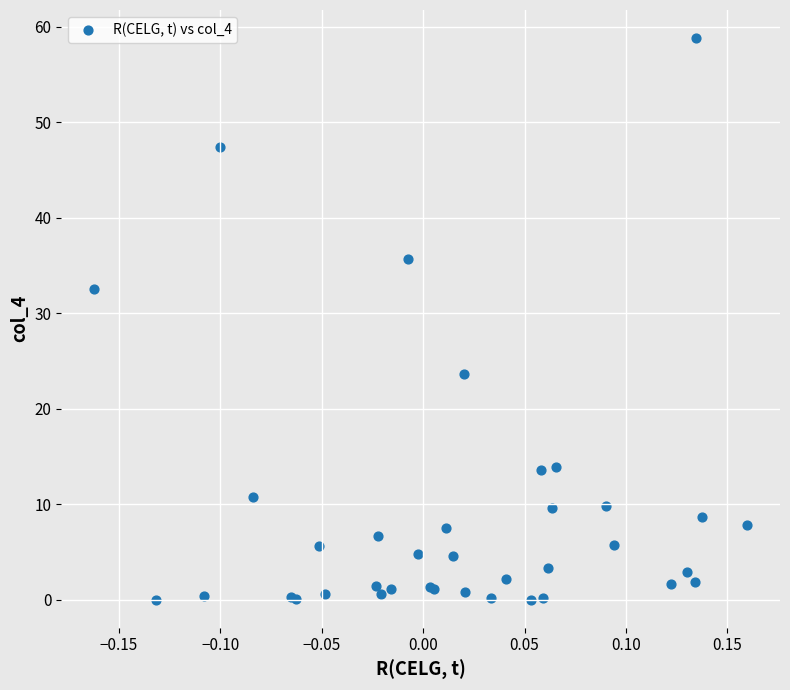

What Y value in the scatter plot is closest to 29?

32.5